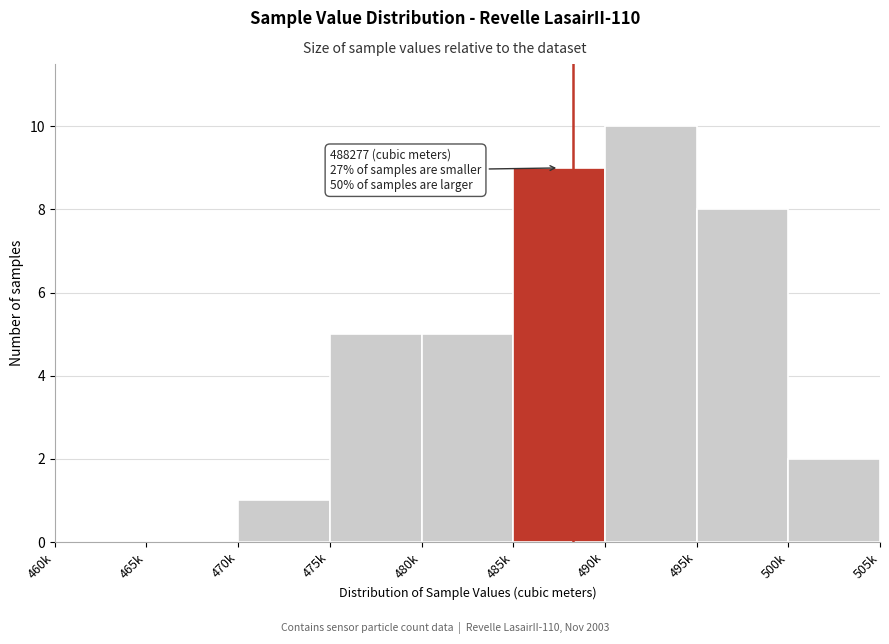

Reading right to left, list all the values displayed in this chart.

500k=2	495k=8	490k=10	485k=9	480k=5	475k=5	470k=1	465k=0	460k=0